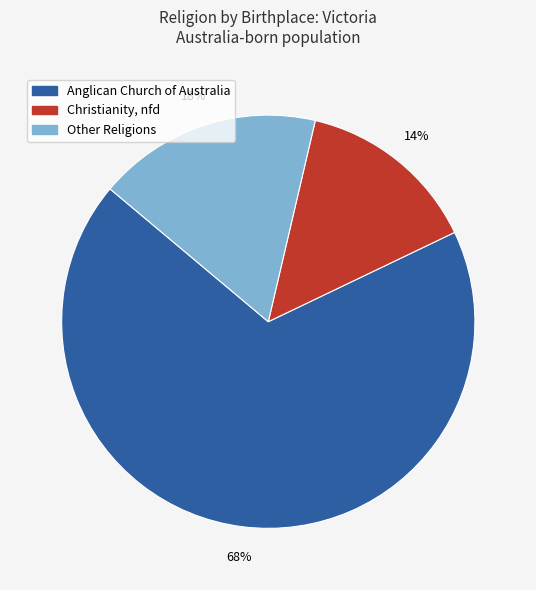

To the nearest percent, what is the average slice percentage?

33%